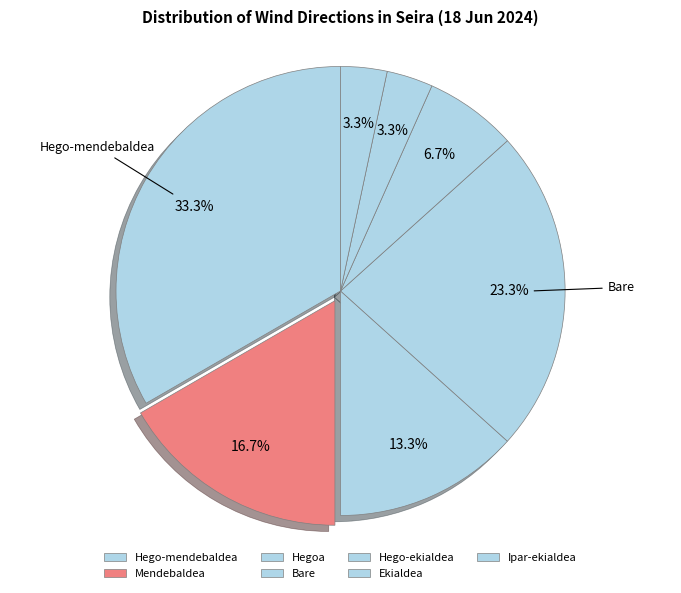

How many slices are in this pie chart?

7